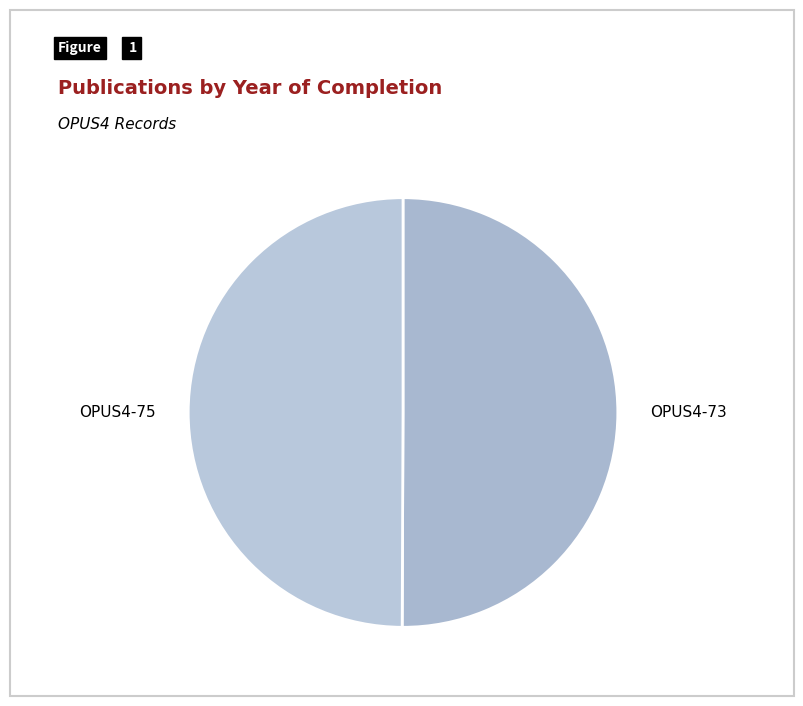

Combined, do OPUS4-75 and OPUS4-73 account for over 50%?

Yes